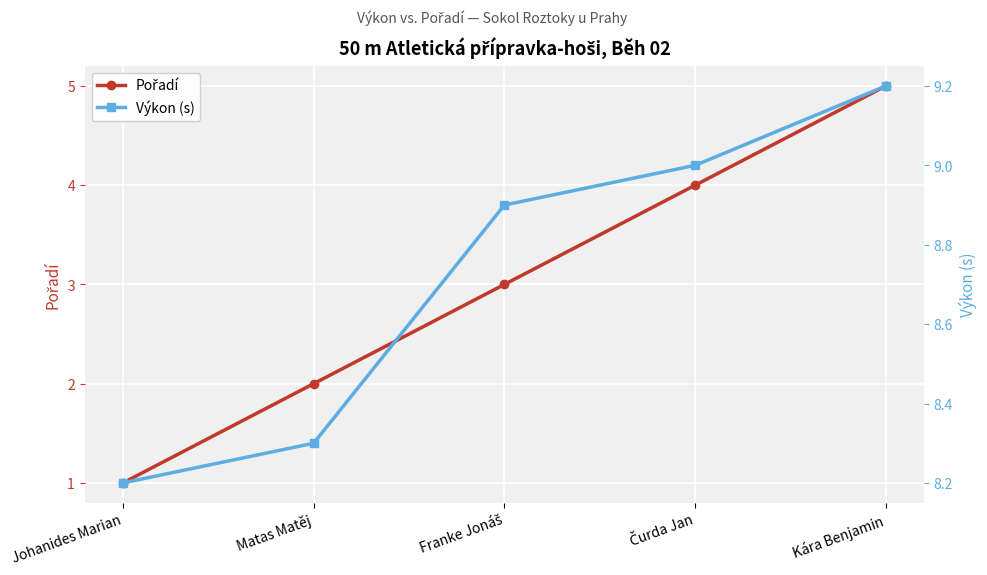

Count the number of categories in the chart.

5